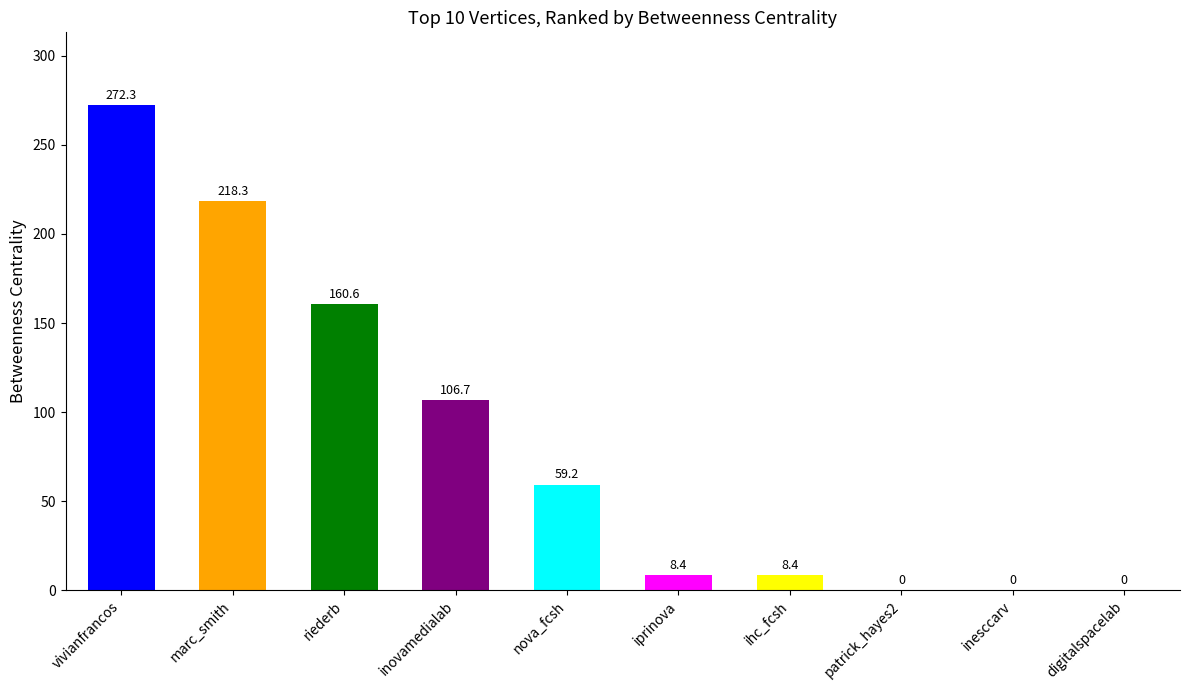

Reading right to left, list all the values displayed in this chart.

digitalspacelab=0.0	inesccarv=0.0	patrick_hayes2=0.0	ihc_fcsh=8.4	iprinova=8.4	nova_fcsh=59.2	inovamedialab=106.7	riederb=160.6	marc_smith=218.3	vivianfrancos=272.3